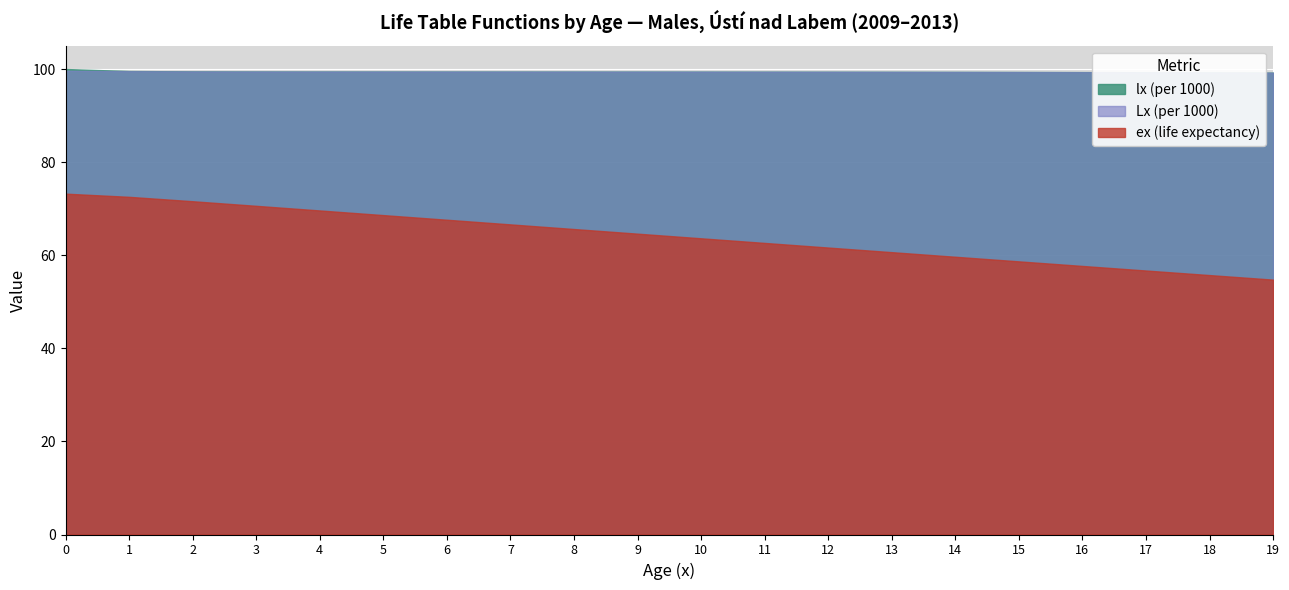

What is the total value across all series at 7?

265.5